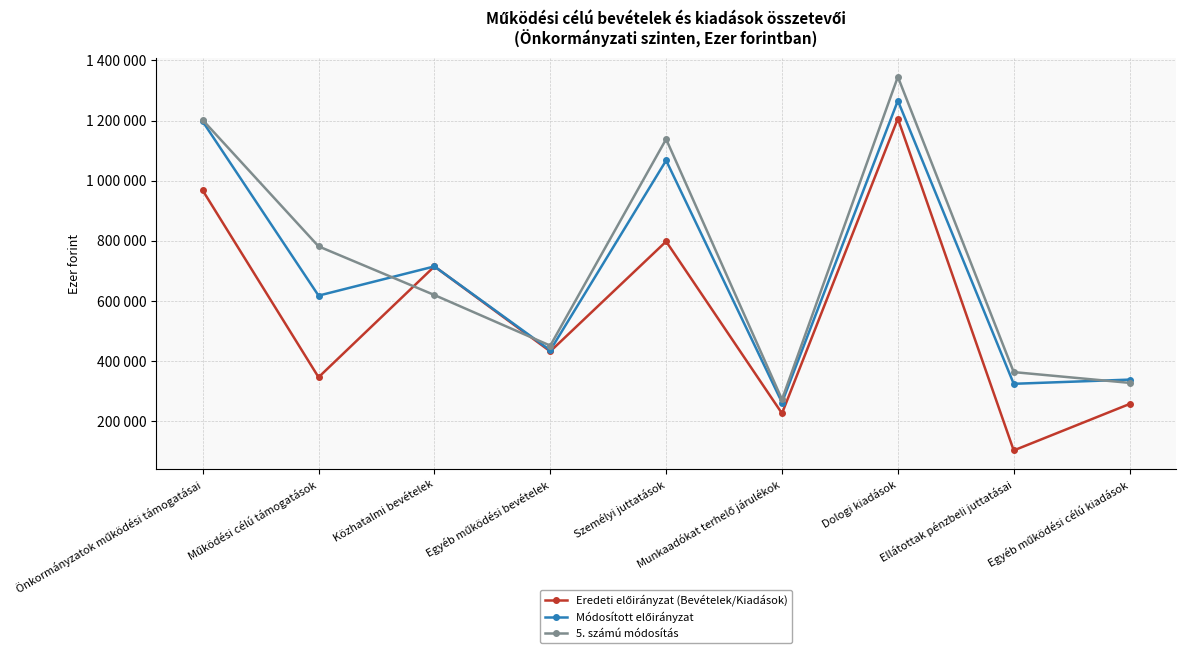

At which label does 5. számú módosítás reach its peak?

Dologi kiadások